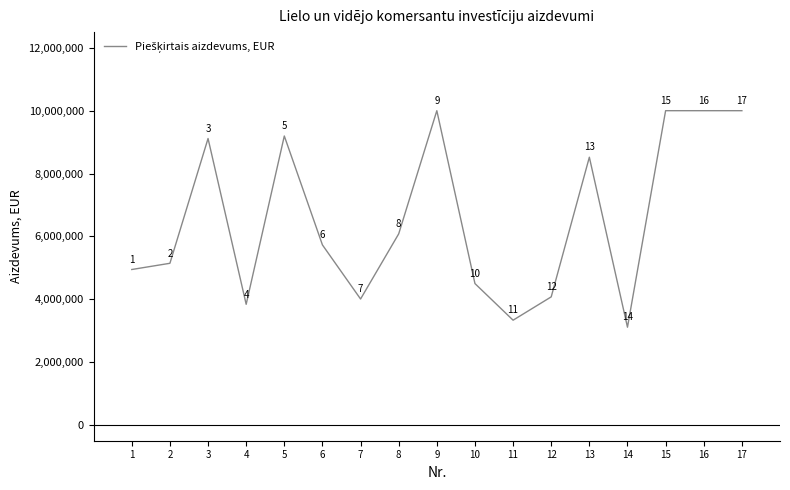

What is the change in value from 1 to 5?

+4247604.0